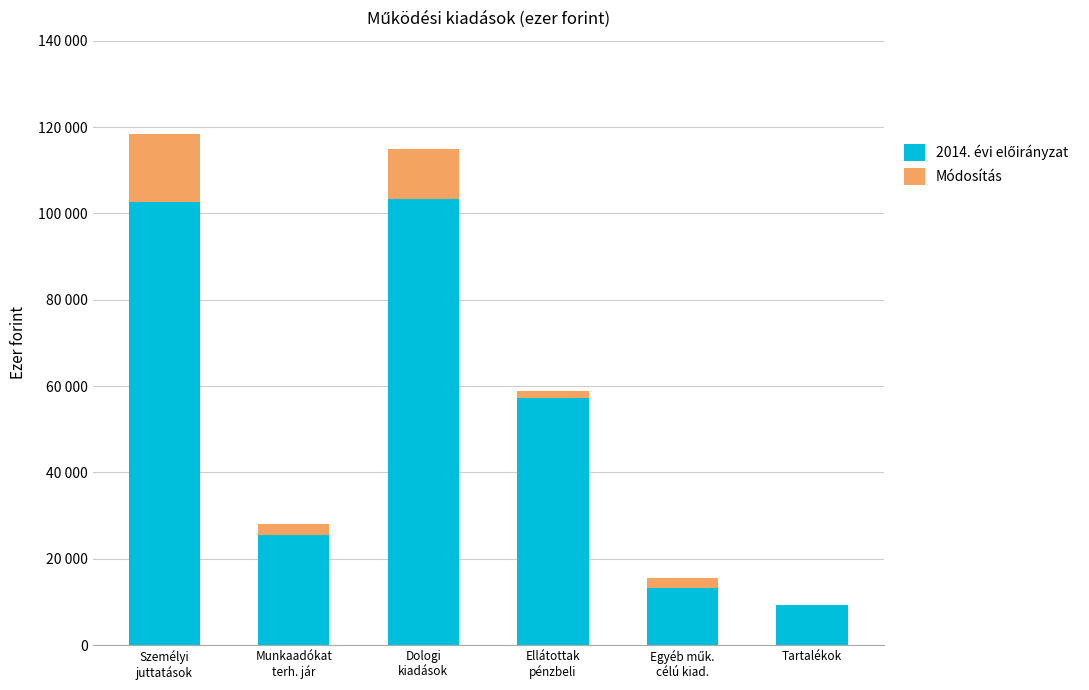

Which series has the largest total across all categories?

2014. évi előirányzat